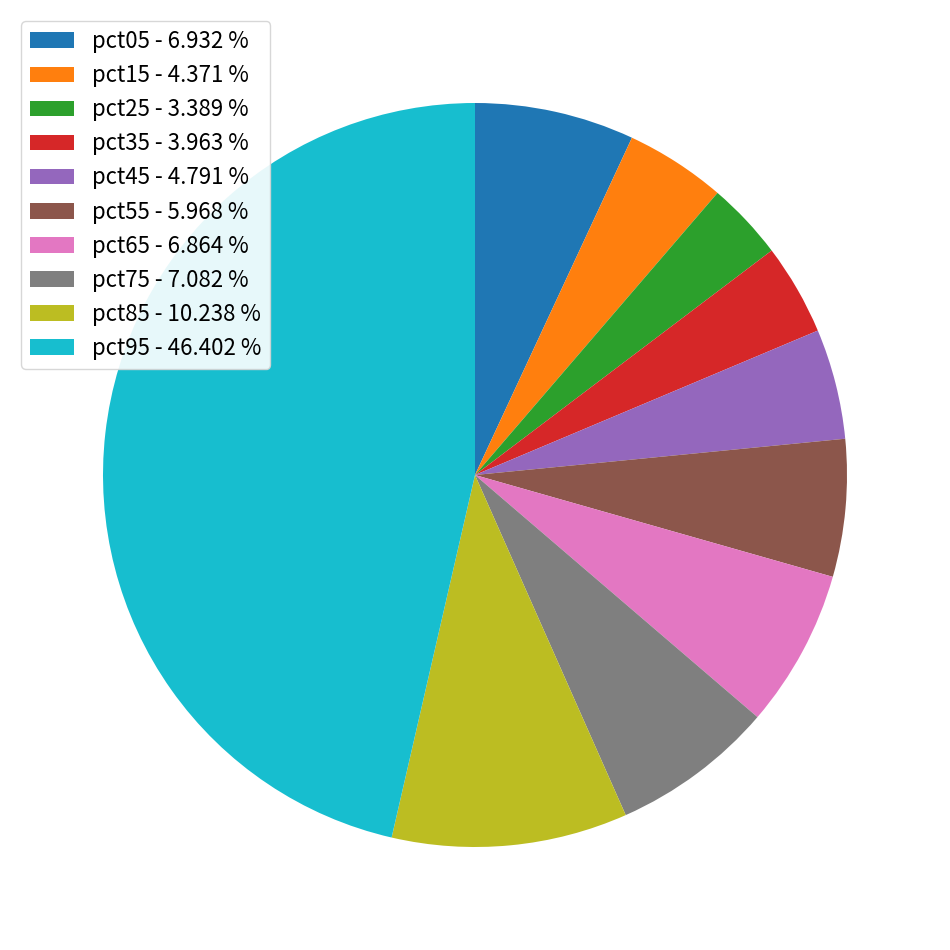

Count the number of slices in the pie.

10